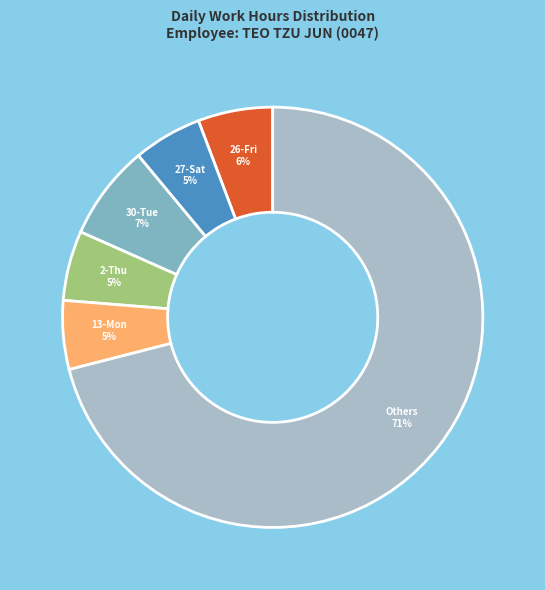

Is there a majority slice in this chart?

Yes